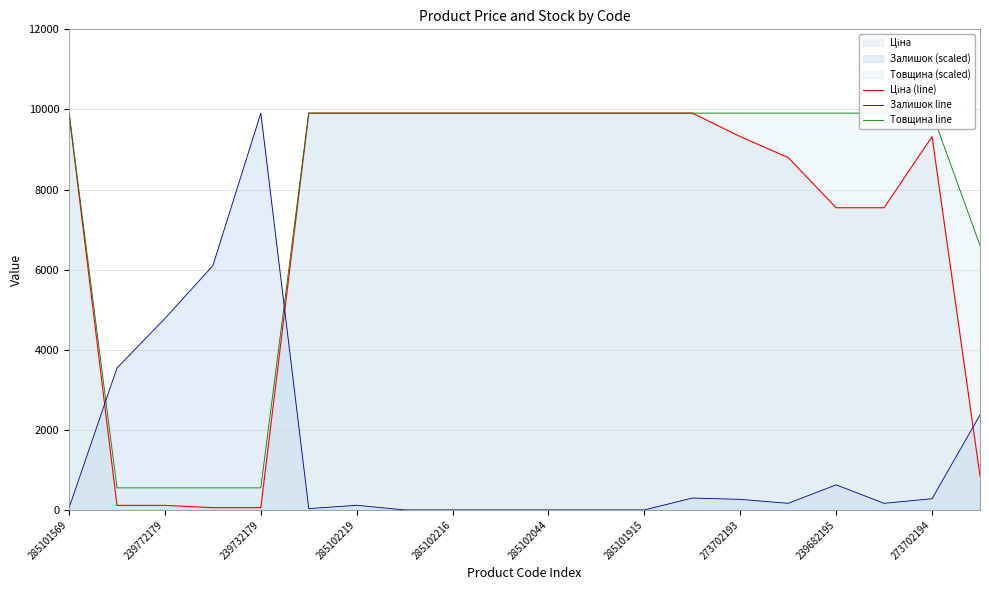

What is the total value across all series at 273702193?

19817.0